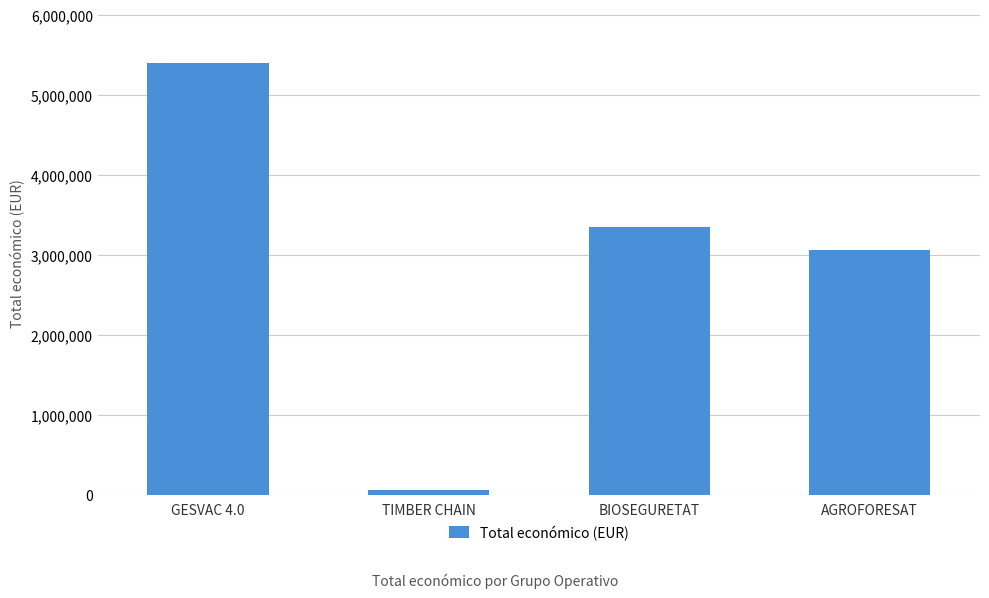

What is the sum of the values at GESVAC 4.0 and BIOSEGURETAT?

8732850